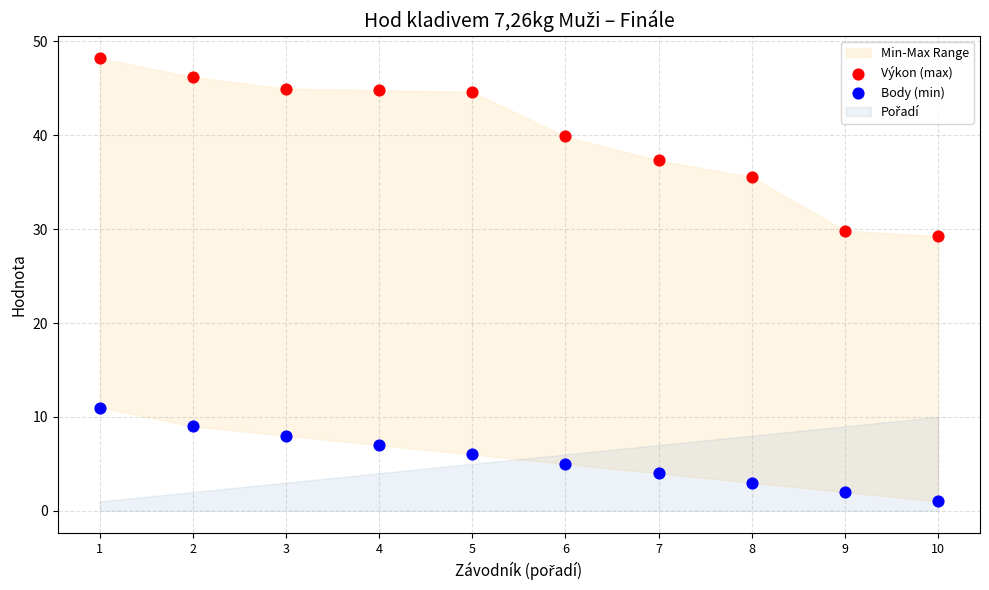

Which series reaches the maximum Y coordinate?

Výkon (max)